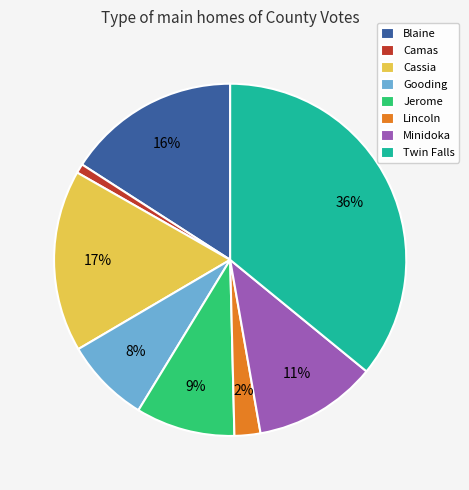

What is the smallest slice in the pie chart?

Camas